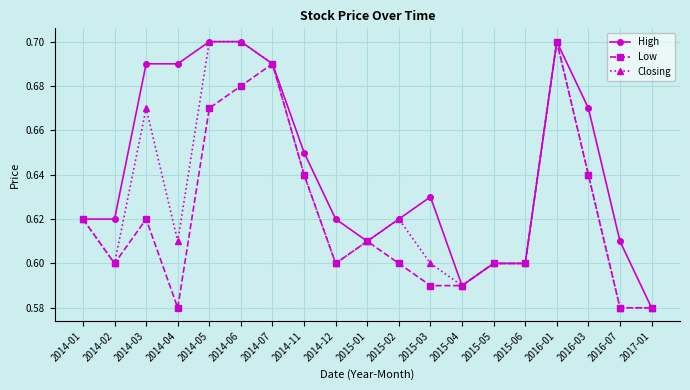

What is the difference between the maximum and minimum values in the High series?

0.1